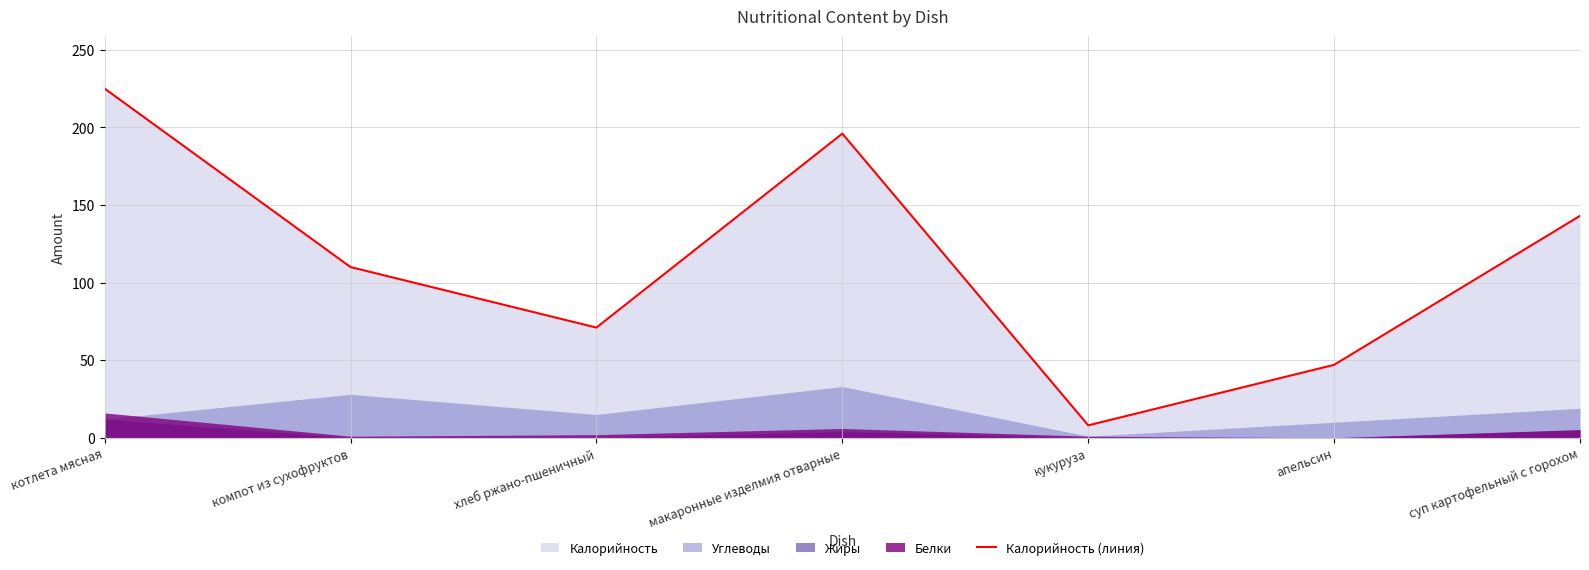

Between макаронные изделмия отварные and хлеб ржано-пшеничный, which is larger?

макаронные изделмия отварные